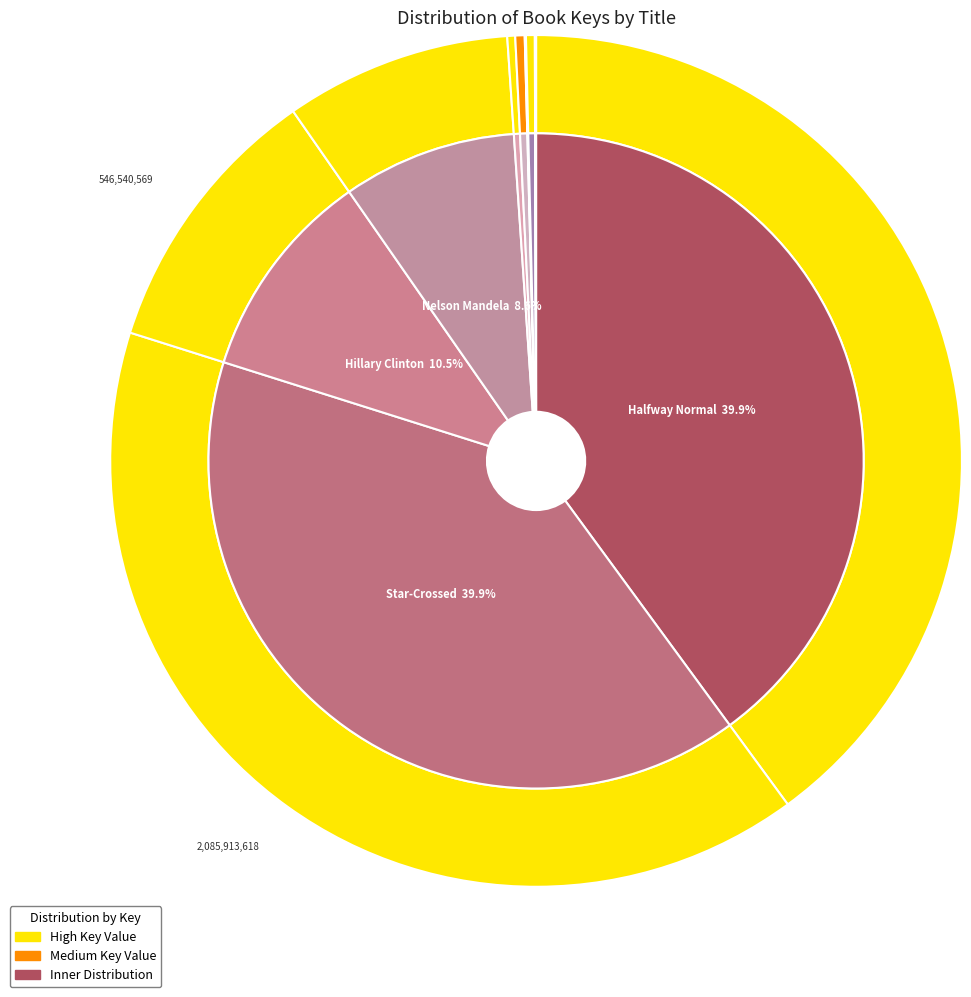

To the nearest percent, what is the average slice percentage?

9%